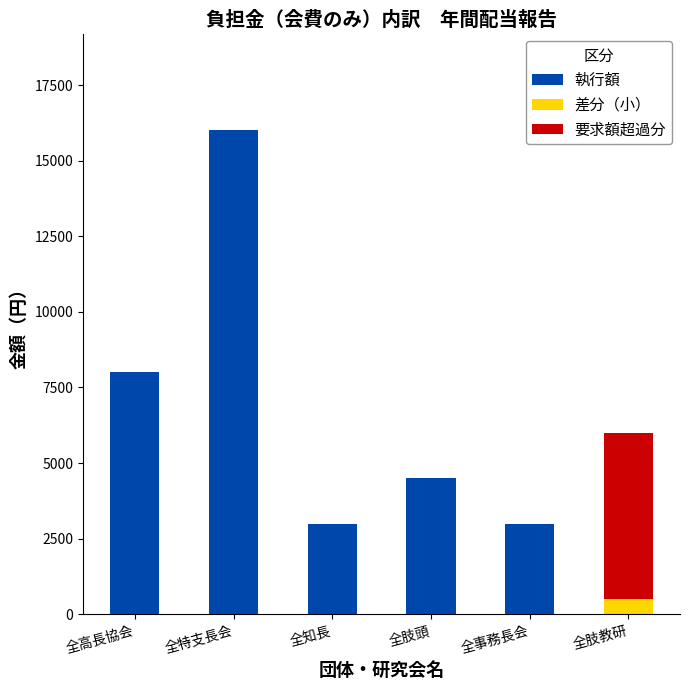

True or false: 執行額 has a value of 4500 at 全肢頭.

True